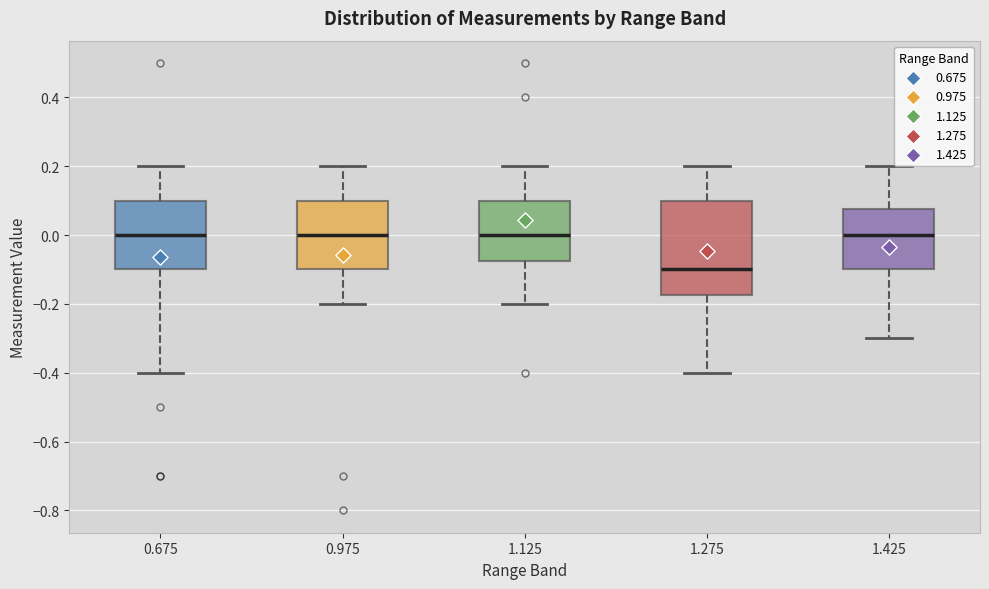

Where does the lower whisker of the box at x = 1.125 end on the y-axis? The values are not printed on the chart, so give them approximately, as read against the axis.

-0.20